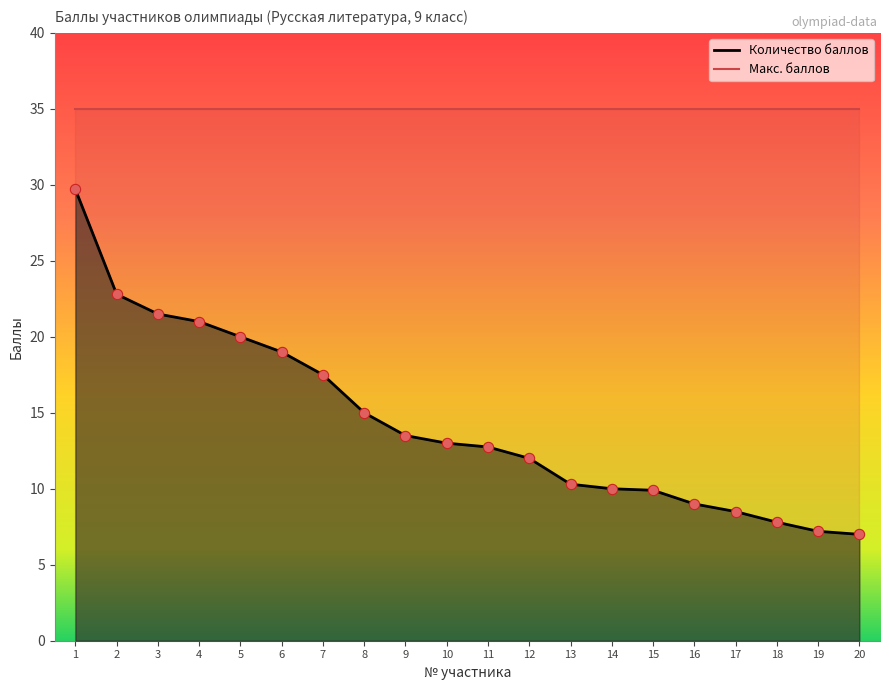

What is the change in value from 15 to 18?

-2.1